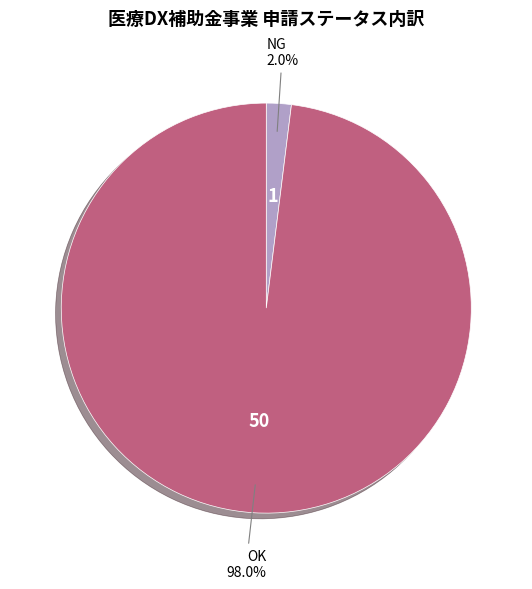

Combined, do NG and OK account for over 50%?

Yes